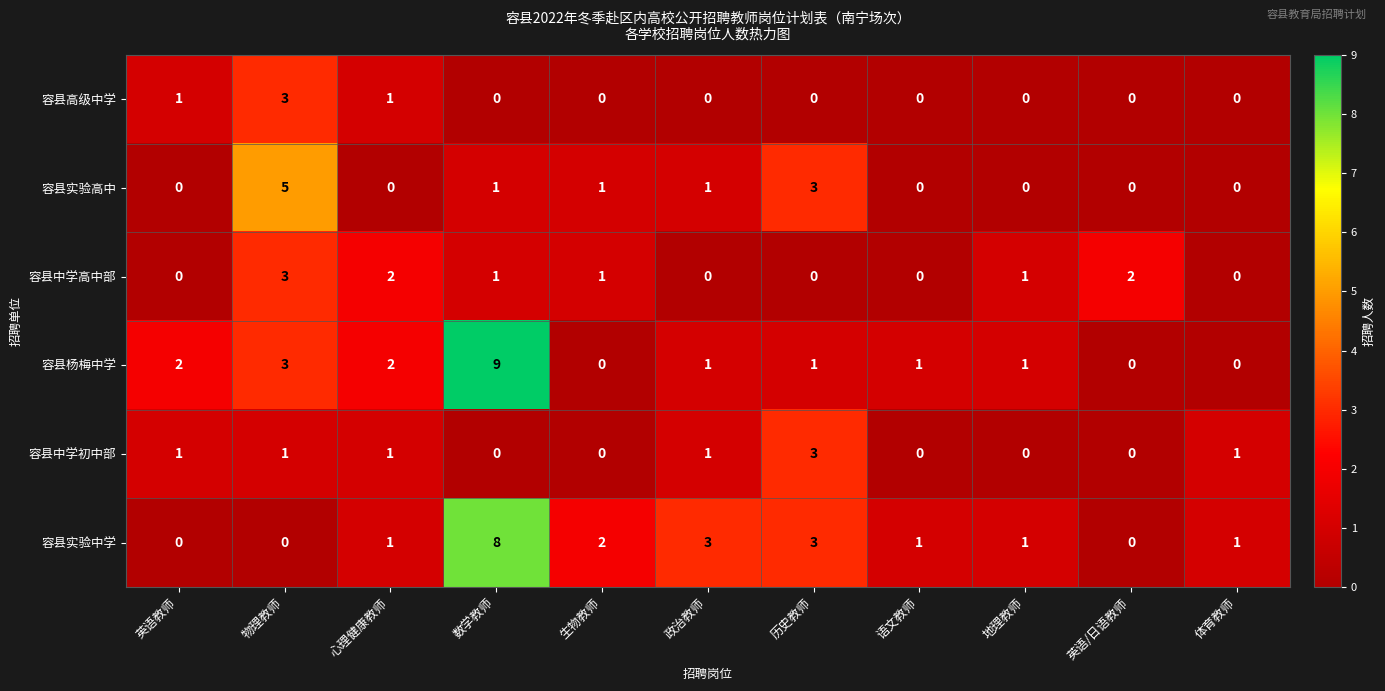

What is the sum of all 容县高级中学 values?

5